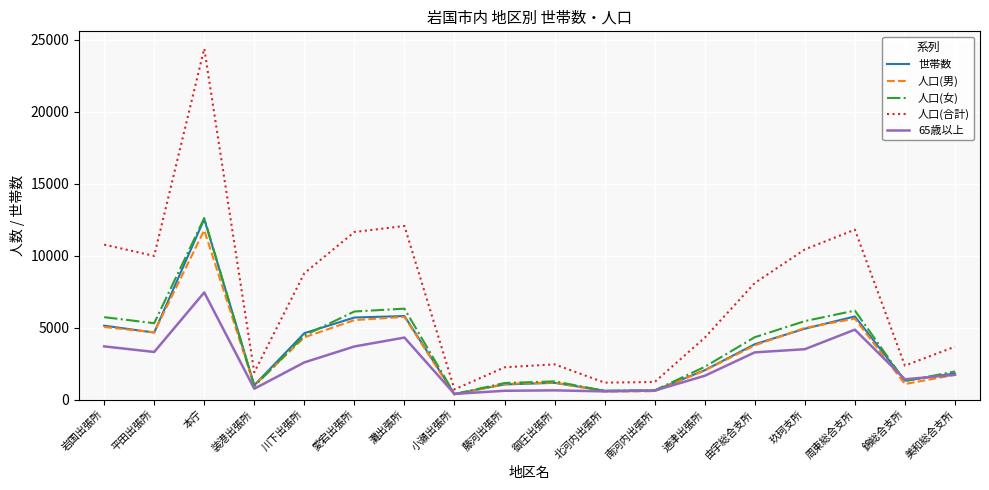

True or false: 世帯数 has a value of 1000 at 装港出張所.

True